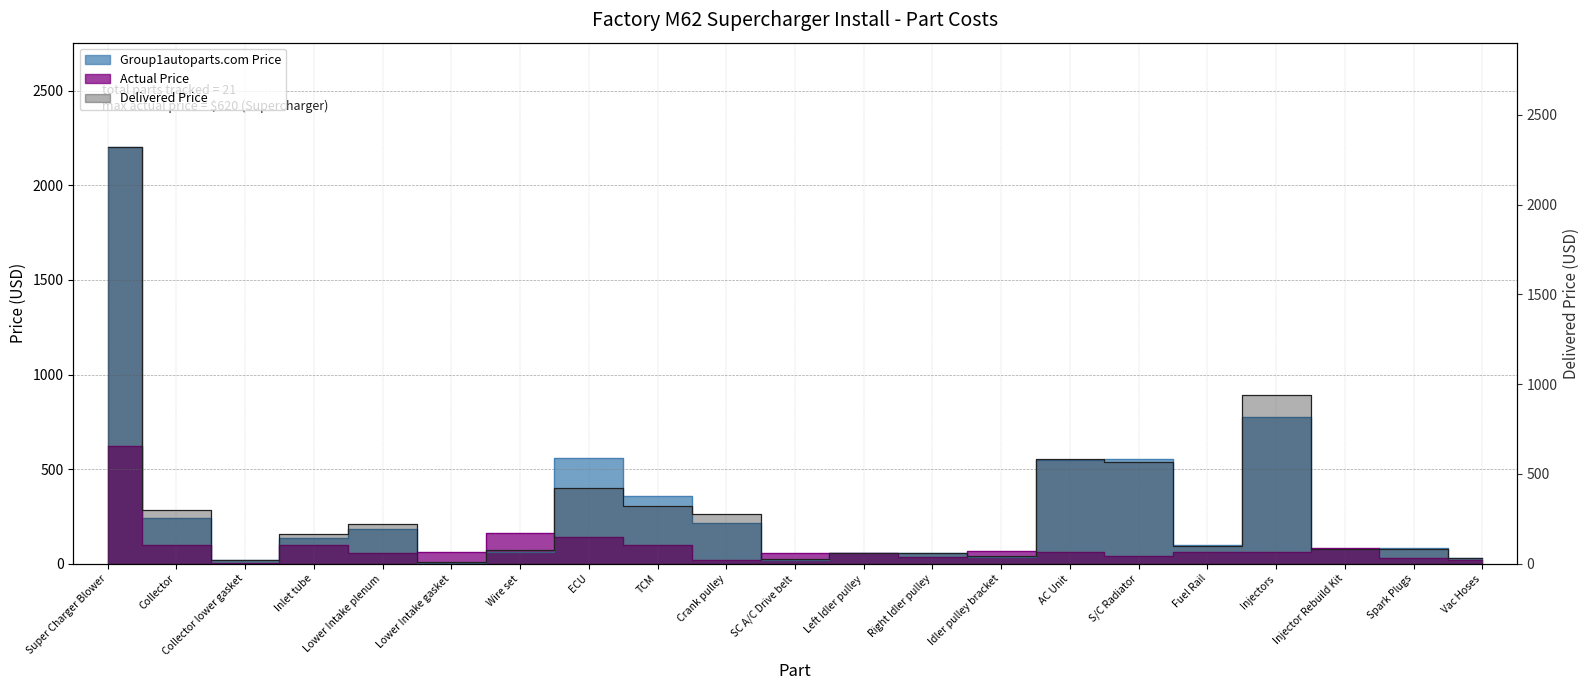

What is the difference between the maximum and second lowest values?

602.0